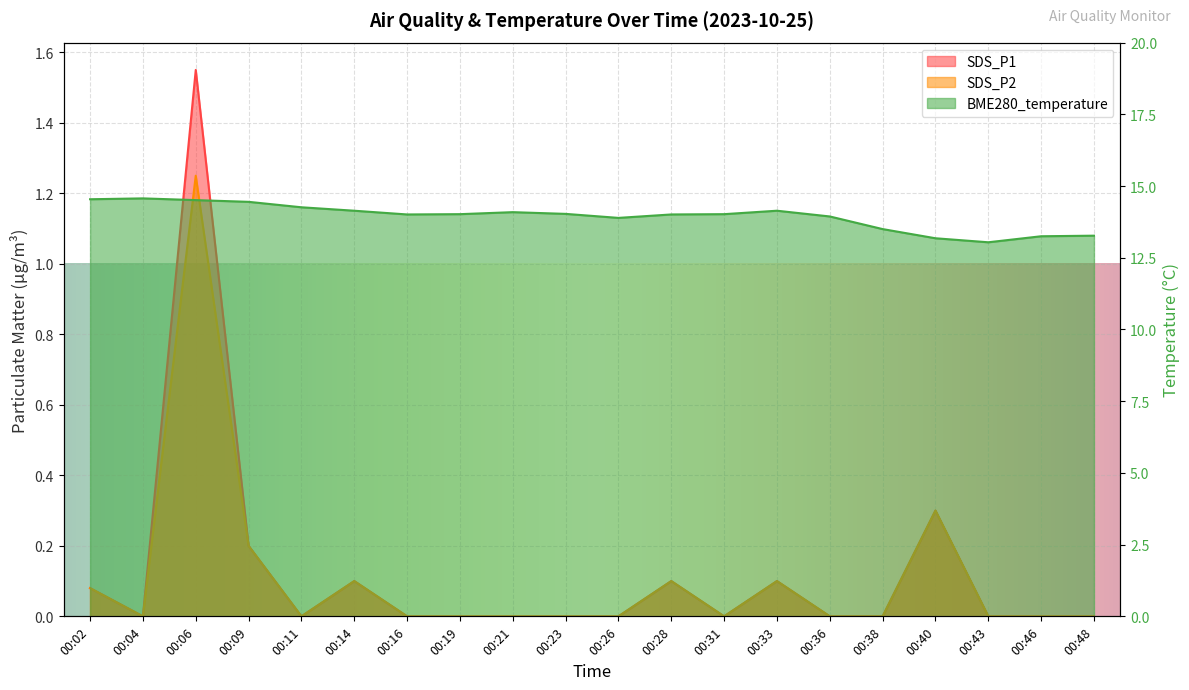

At which category is the sum across all series the highest?

00:06